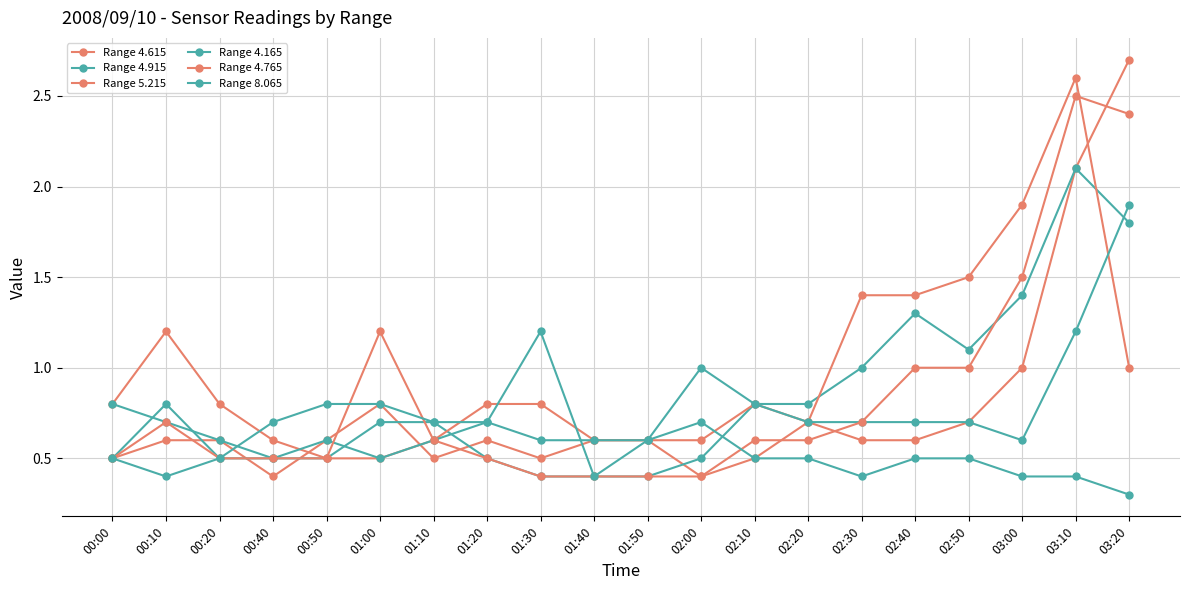

What position from the right is 00:10?

19